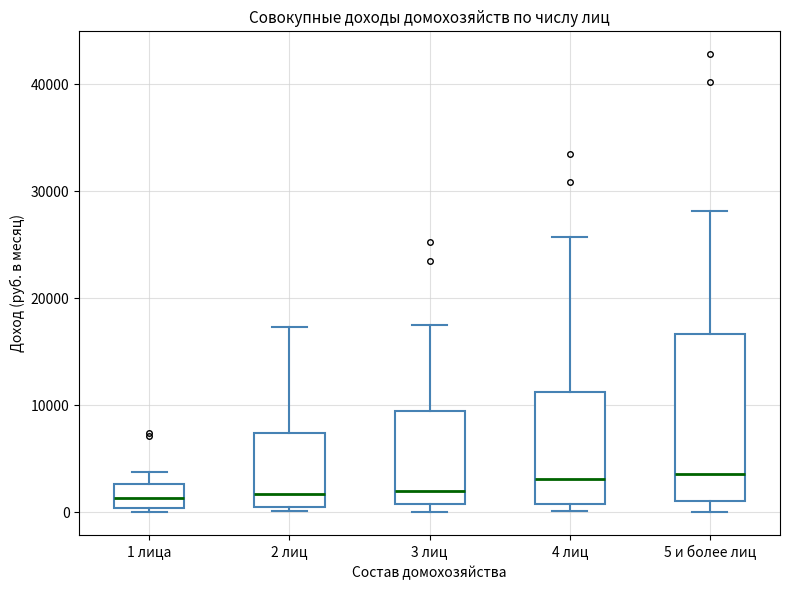

Reading left to right, read every box against the y-axis: the position of its median line, the range the box covers, and the ends of its whiskers. The values are not printed on the chart, so give them approximately, as read against the axis.

1 лица: median 1000, box 0 to 3000, whiskers 0 (just below the box's lower edge) to 4000
2 лиц: median 2000, box 0 to 7000, whiskers 0 (just below the box's lower edge) to 17000
3 лиц: median 2000, box 1000 to 9000, whiskers 0 to 17000
4 лиц: median 3000, box 1000 to 11000, whiskers 0 to 26000
5 и более лиц: median 4000, box 1000 to 17000, whiskers 0 to 28000